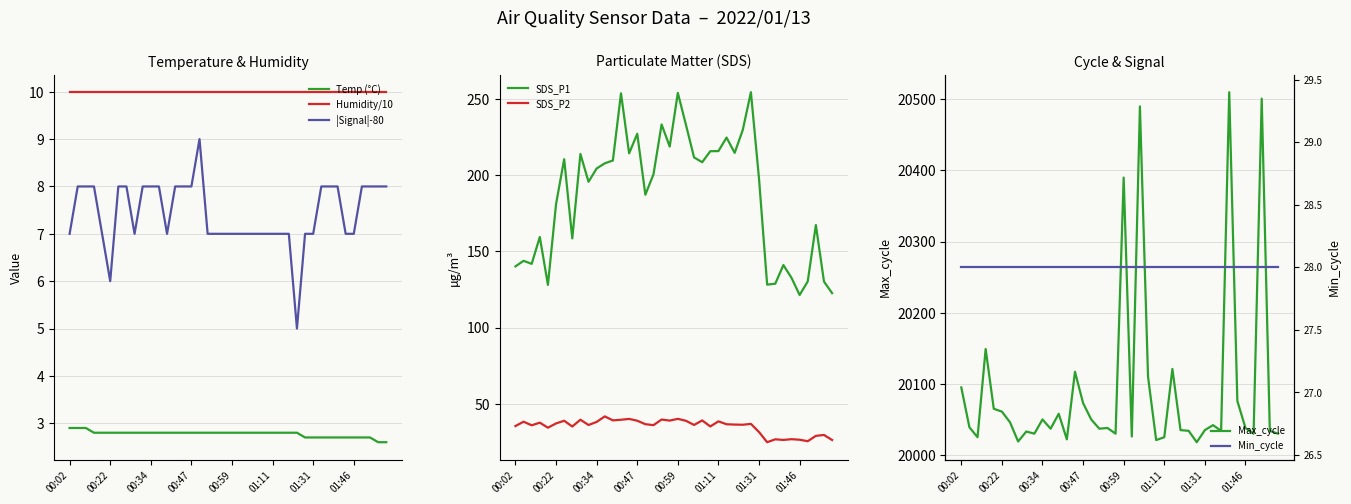

Does the chart have visible grid lines?

Yes